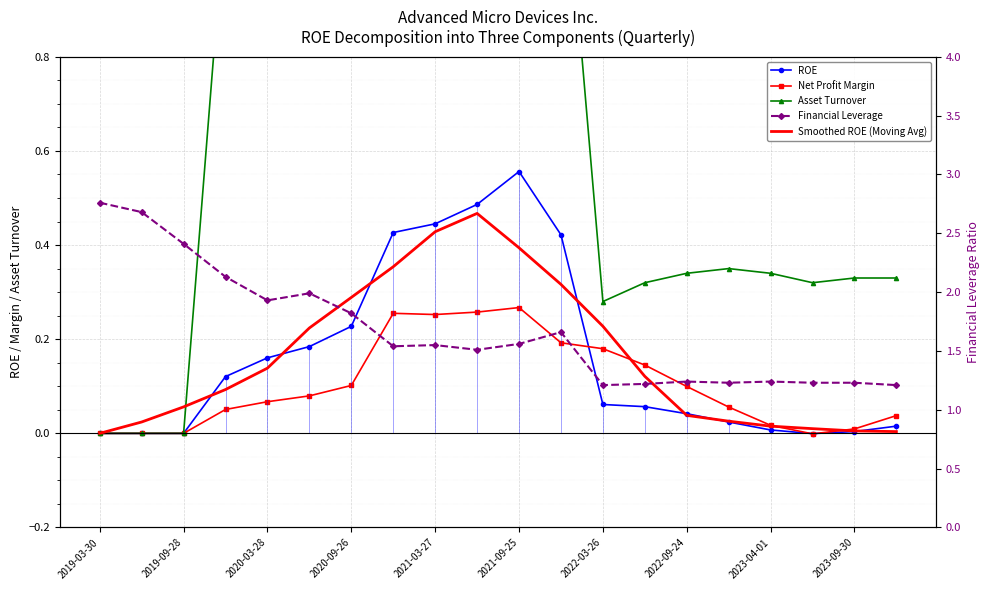

How many lines are shown in the chart?

5